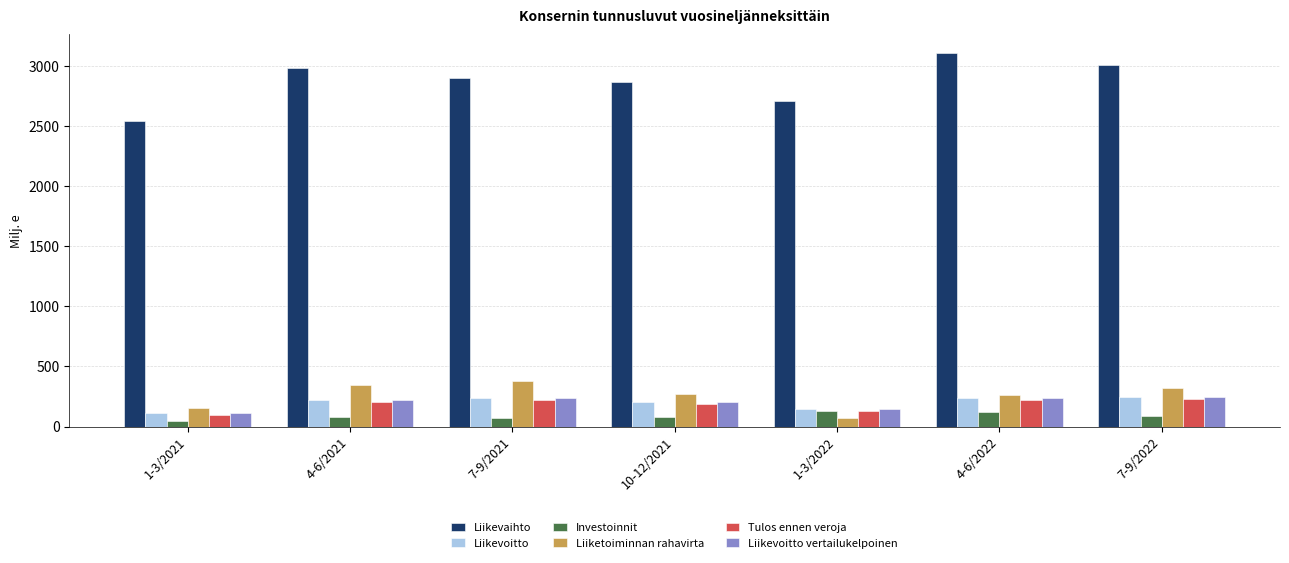

What is the difference between the maximum and minimum values in the Tulos ennen veroja series?

132.1